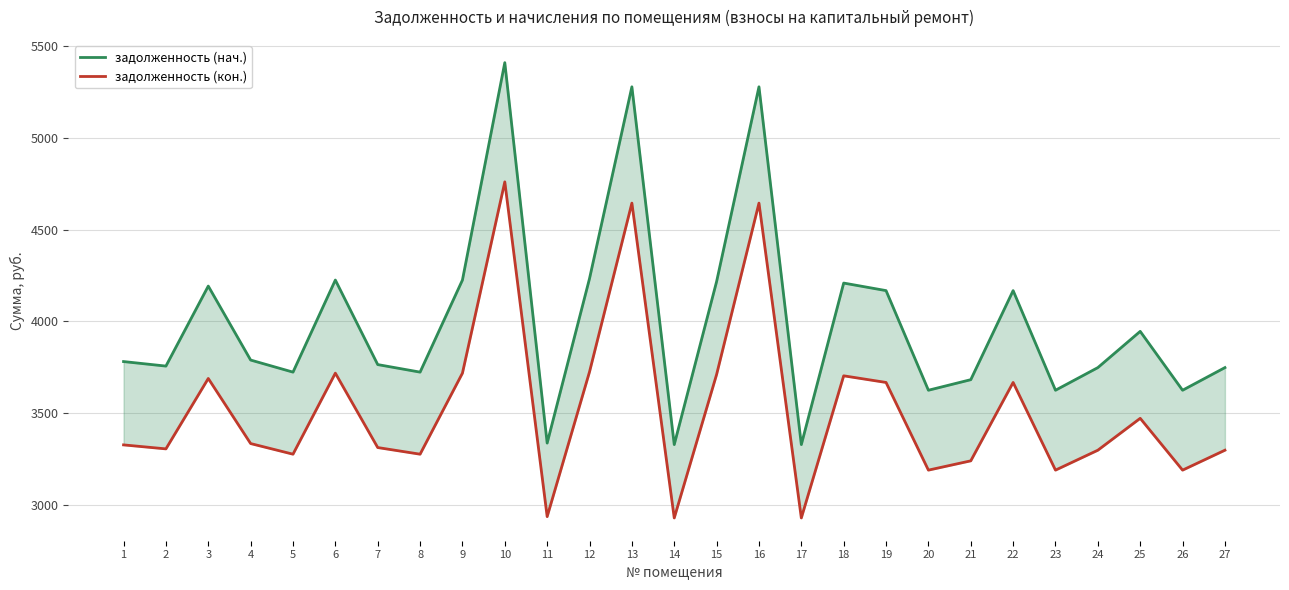

What is the value of the задолженность (кон.) point at the 19th from the left?

3667.4